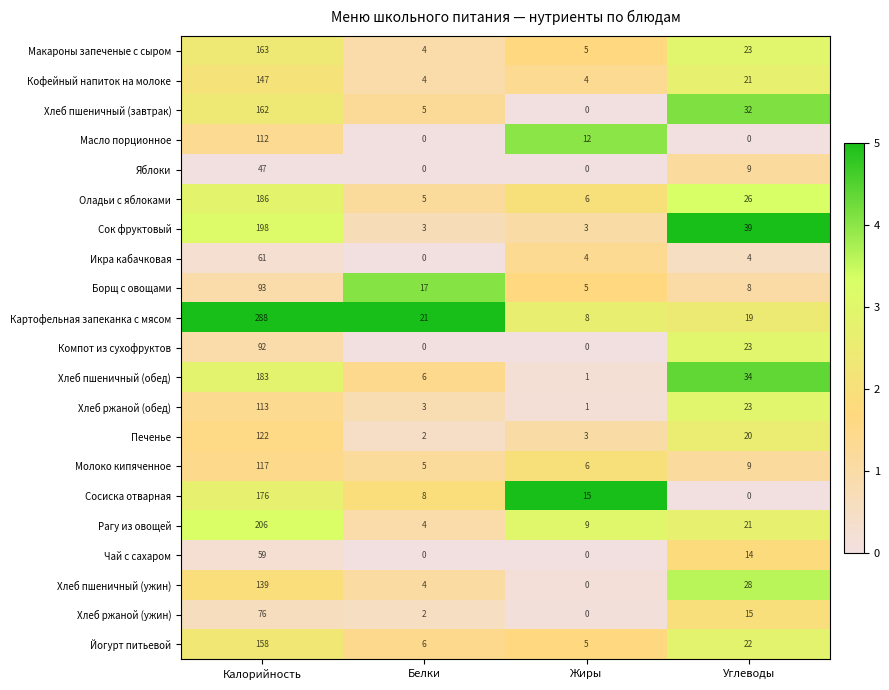

What is the approximate value of Икра кабачковая at Калорийность?

61